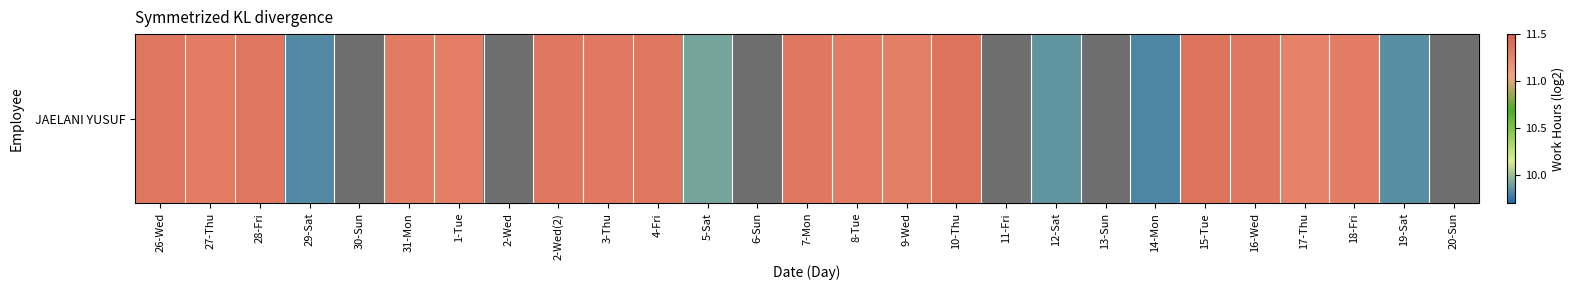

Count the number of data series in this chart.

1